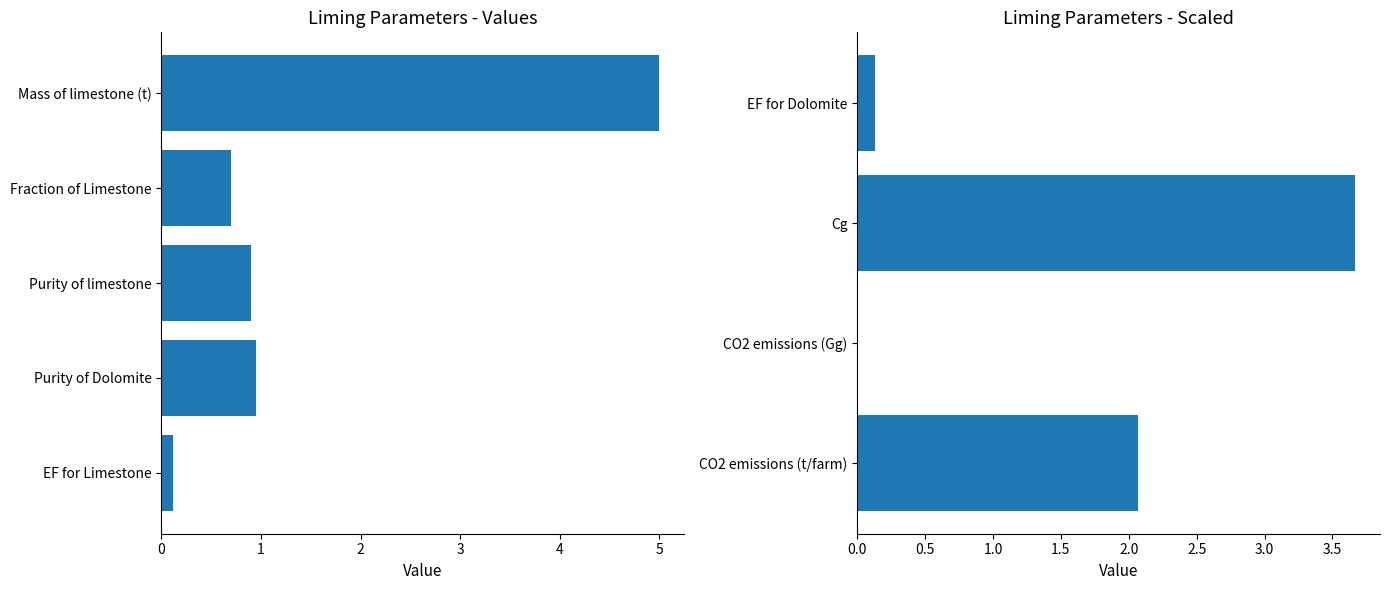

What is the sum of all values?

13.5